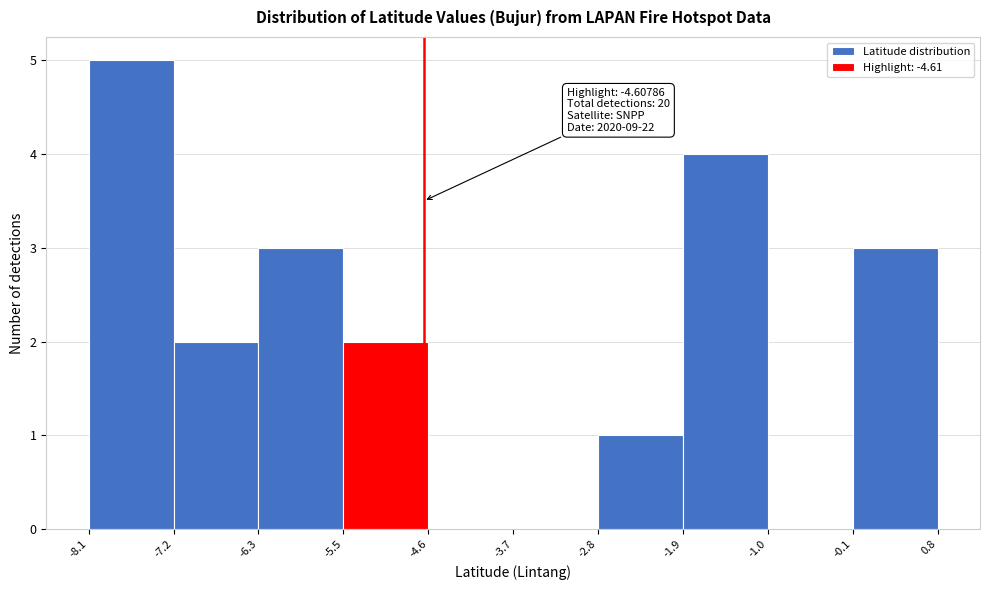

Which range on the x-axis has the tallest bar?

-8.1 to -7.2